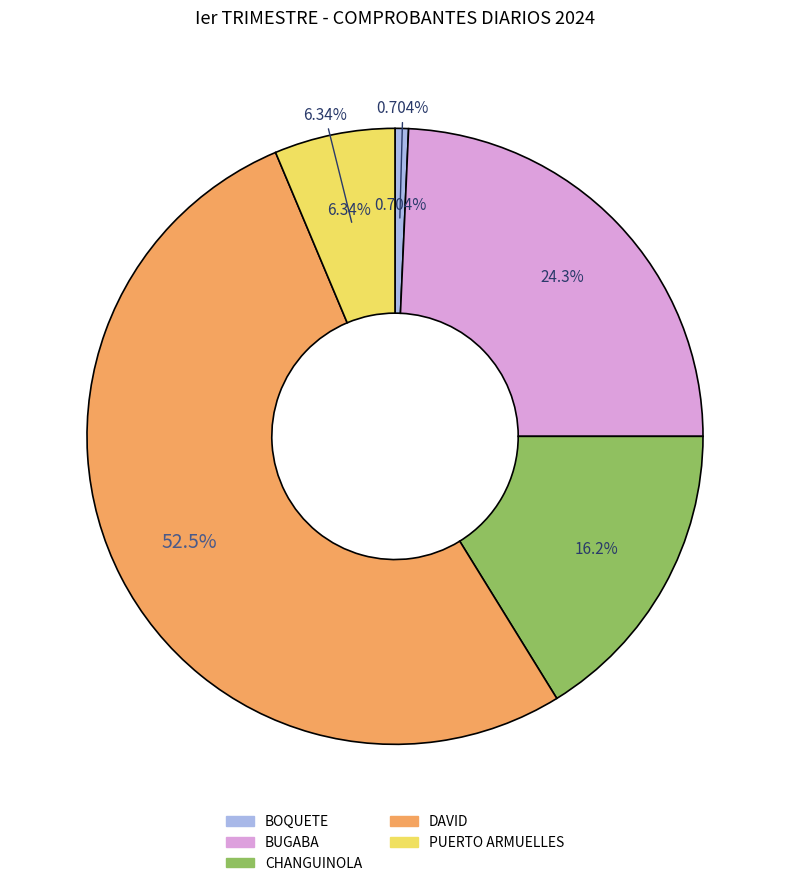

Is the sum of BUGABA and DAVID greater than half?

Yes